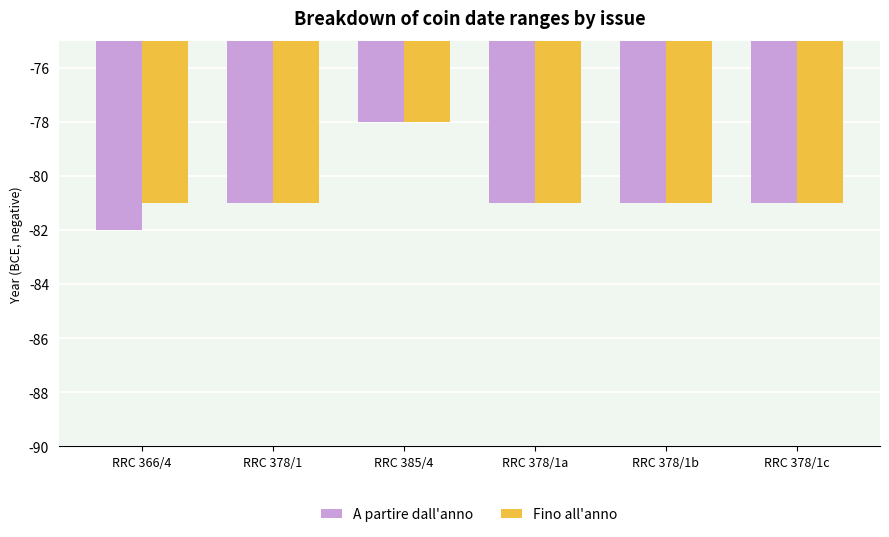

How many A partire dall'anno values are between -81 and -80?

4